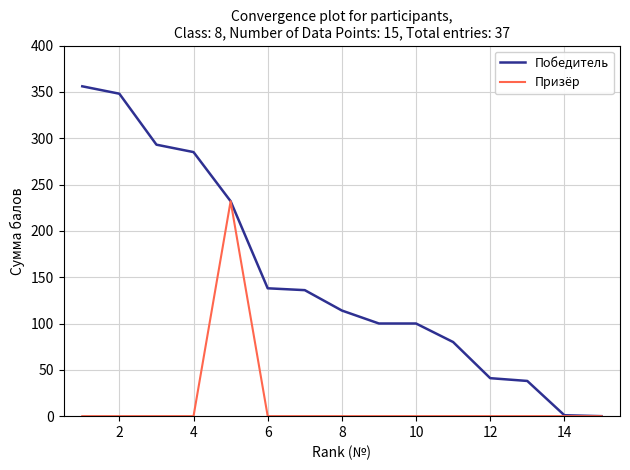

Which series has the largest total across all categories?

Победитель